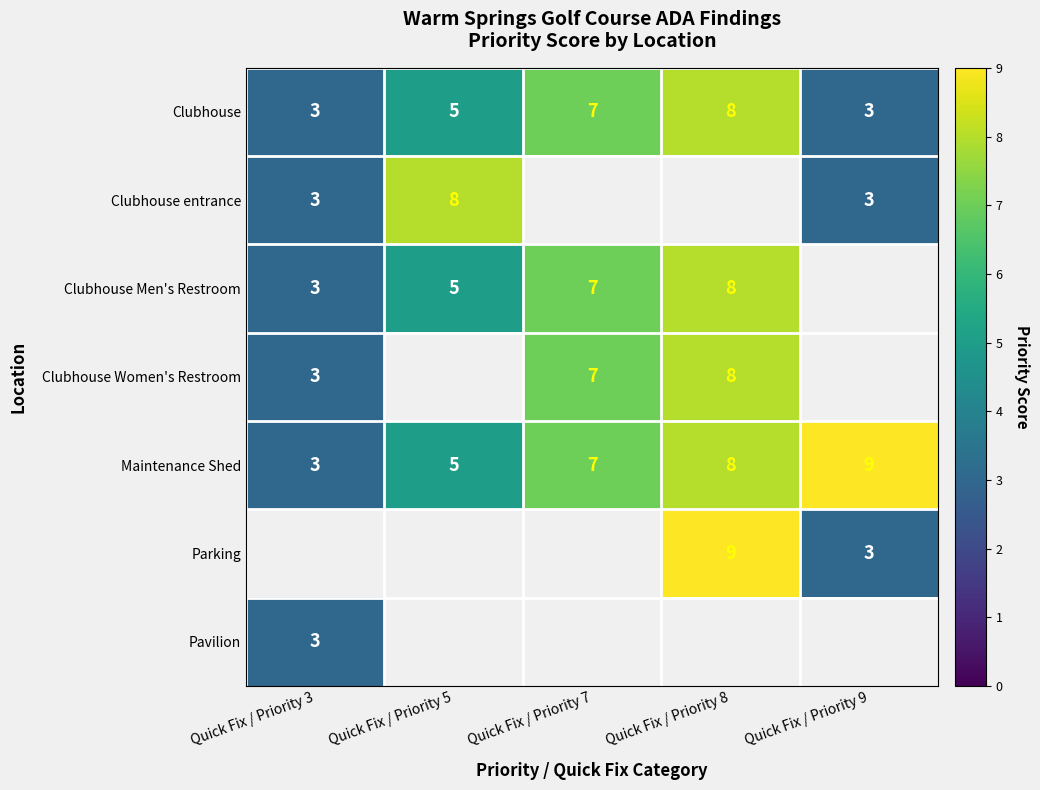

What is the difference between the Maintenance Shed values at Quick Fix / Priority 5 and Quick Fix / Priority 8?

3